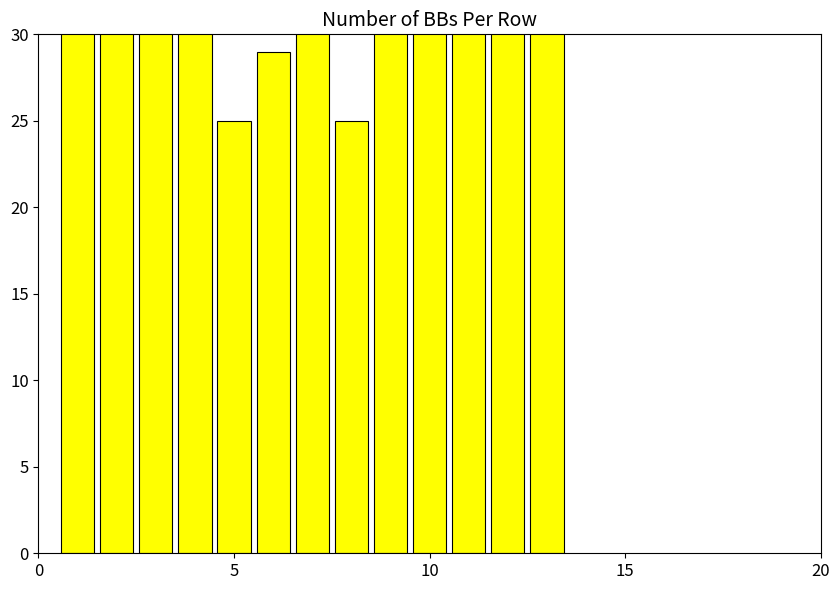

Count the number of data series in this chart.

1